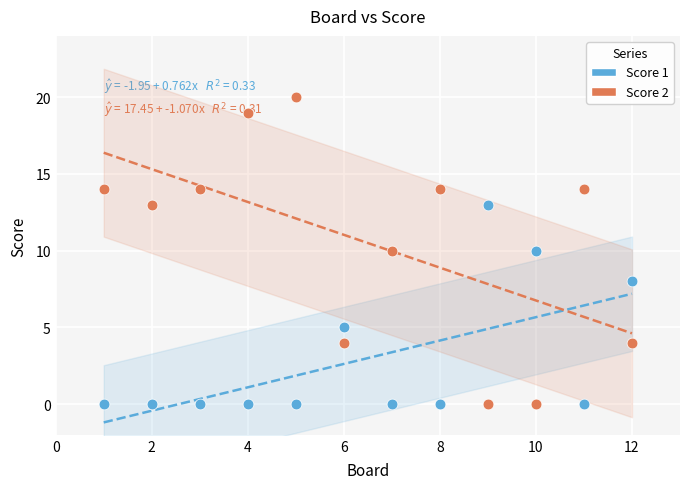

What is the X range (max minus min) for the scatter plot?

11